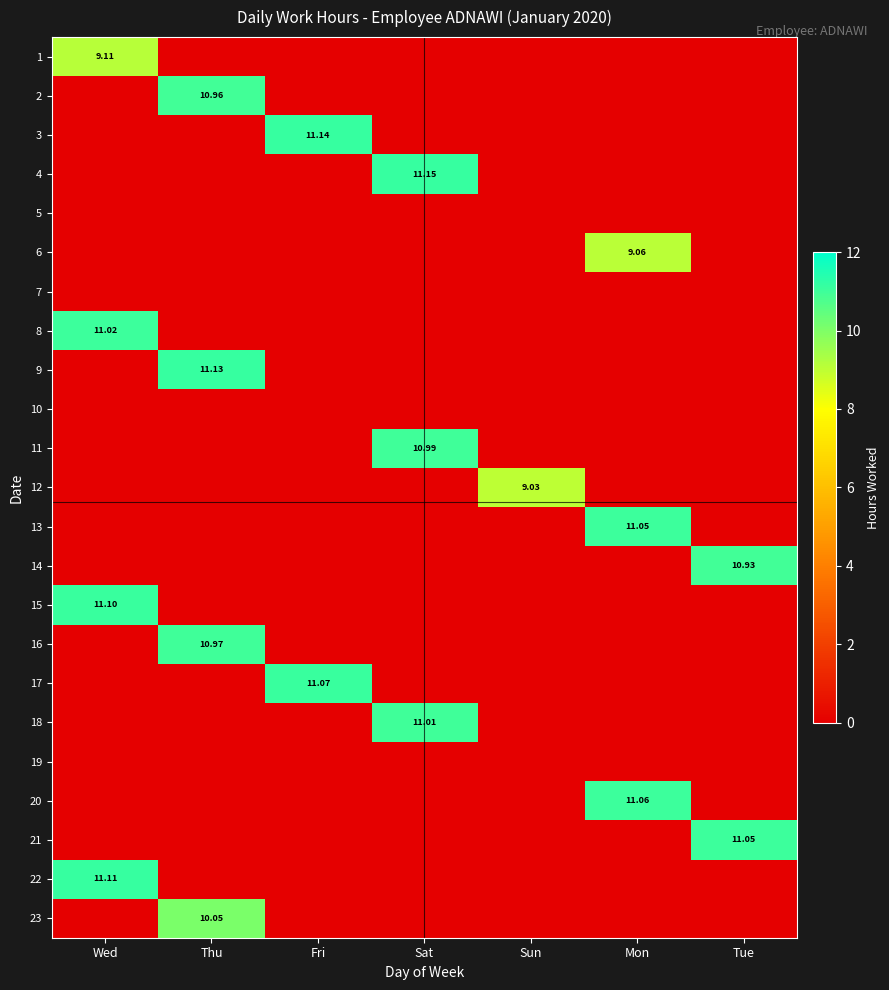

At how many categories does at least one series exceed 0?

7